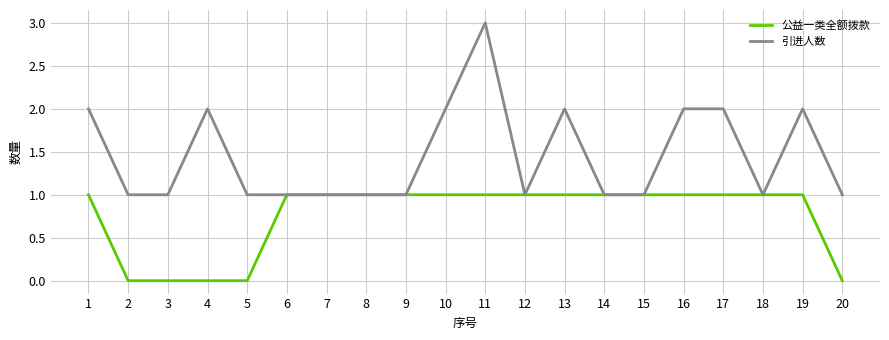

What is the sum of all 引进人数 values?

29